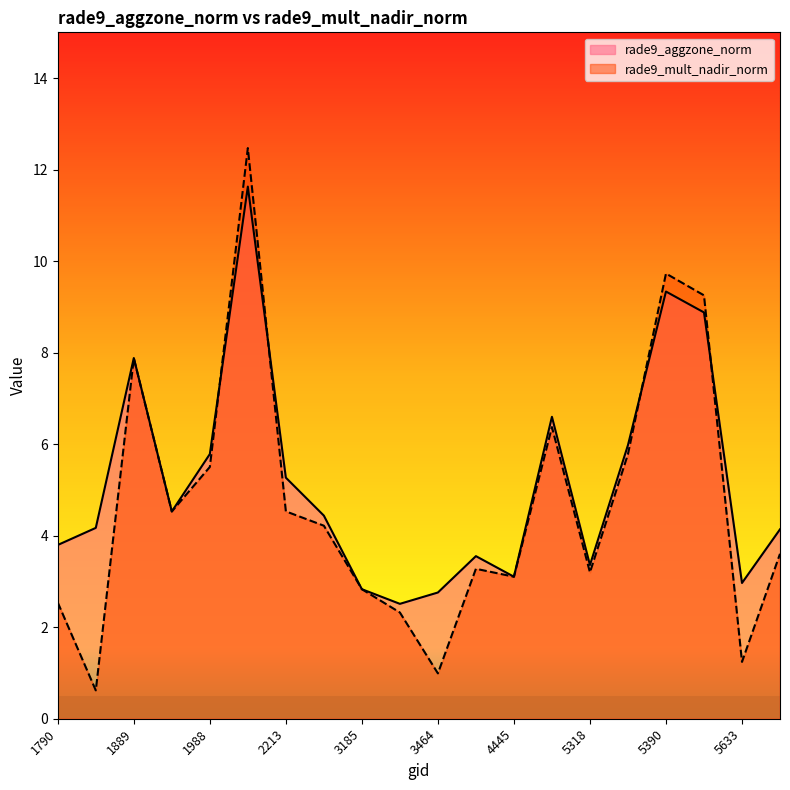

What is the approximate value of rade9_mult_nadir_norm at 1790?

2.5